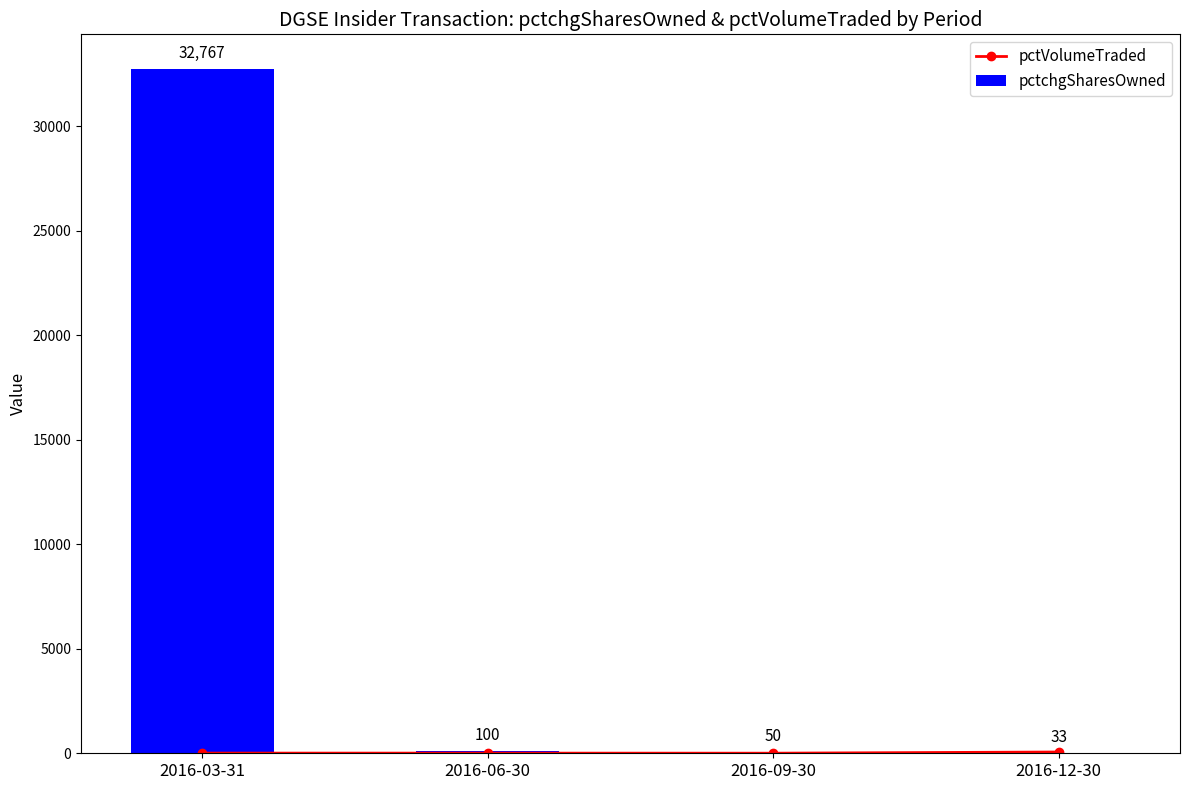

True or false: pctchgSharesOwned has a value of 39 at 2016-06-30.

False